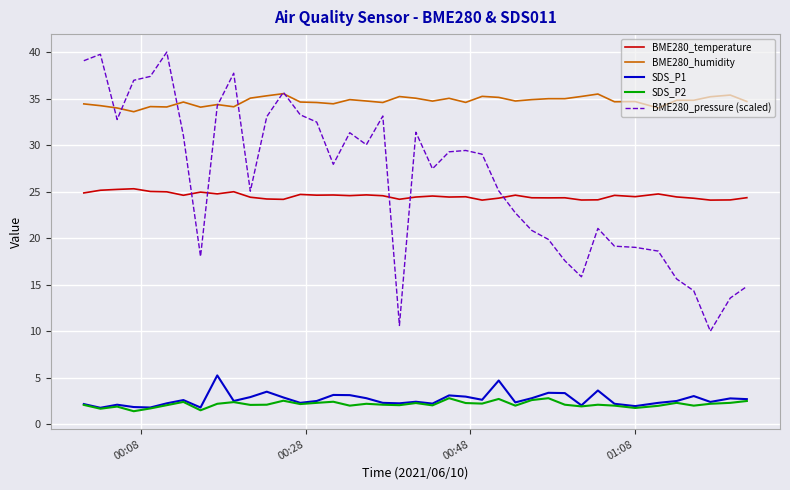

Which series has the largest range (max minus min)?

BME280_pressure (scaled)